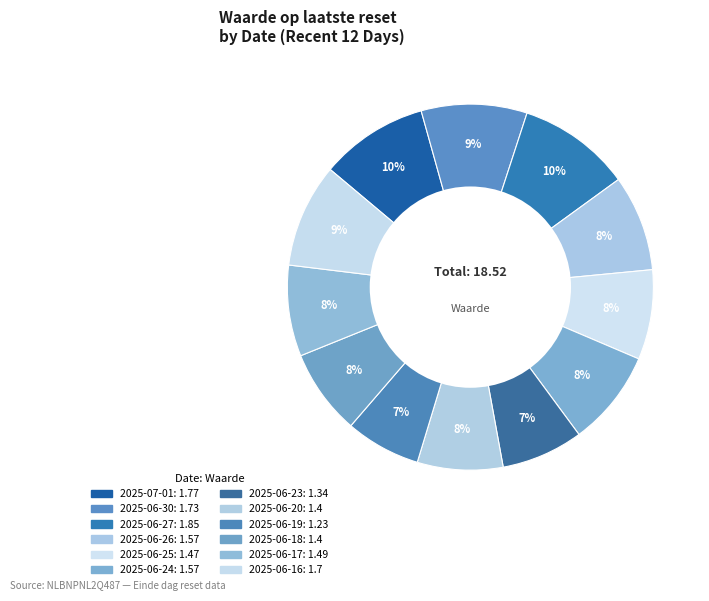

How many slices are in this pie chart?

12